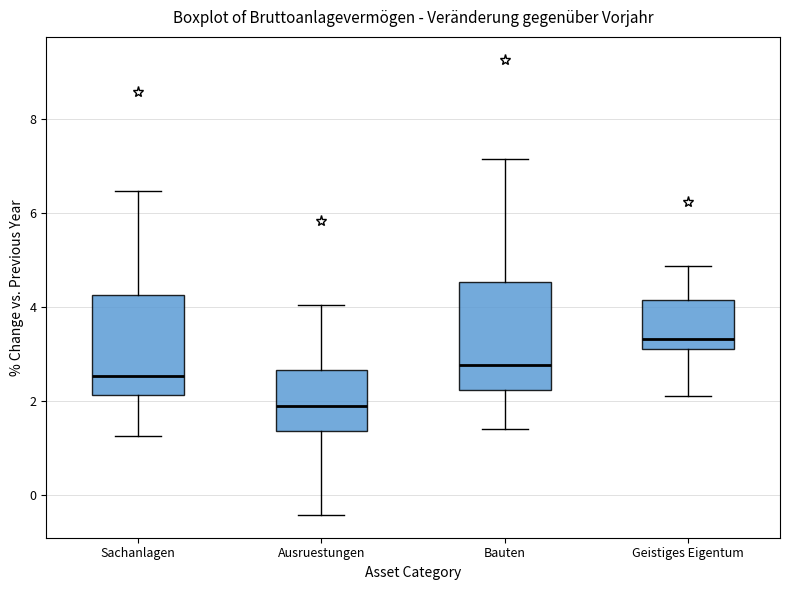

Where does the upper whisker of the box for Bauten end on the y-axis? The values are not printed on the chart, so give them approximately, as read against the axis.

7.2